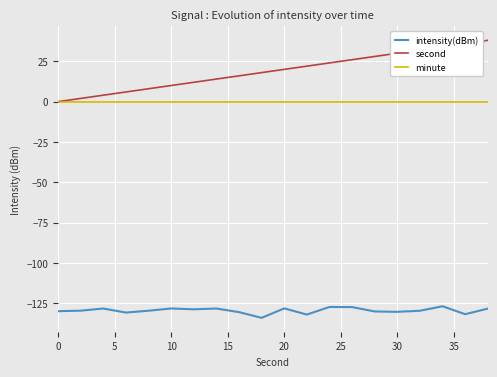

How many distinct data groups are displayed?

3